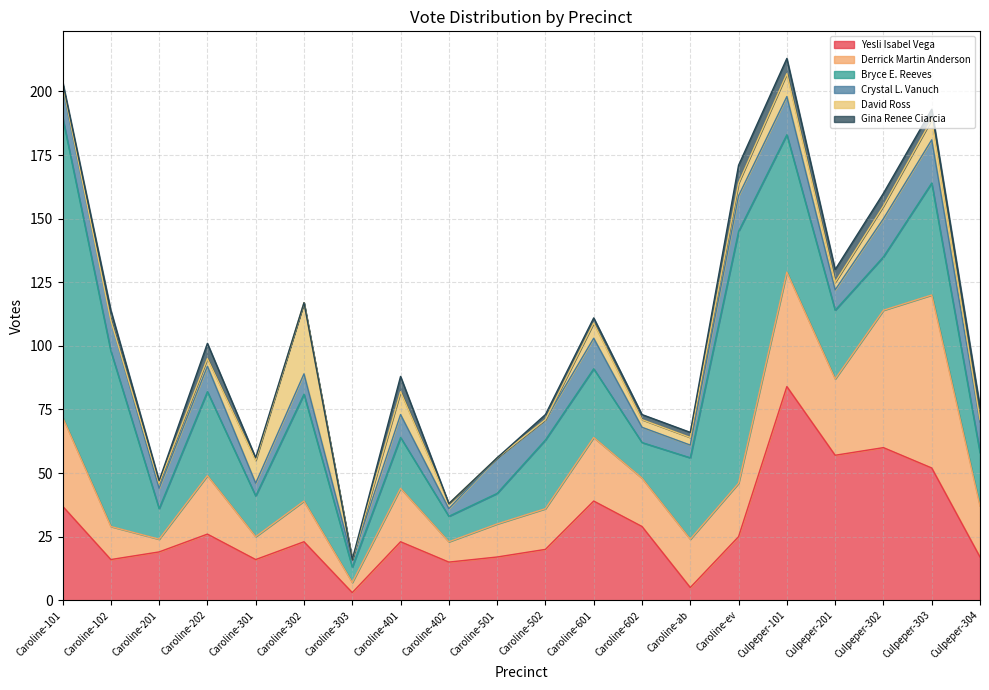

At how many categories does at least one series exceed 37?

9